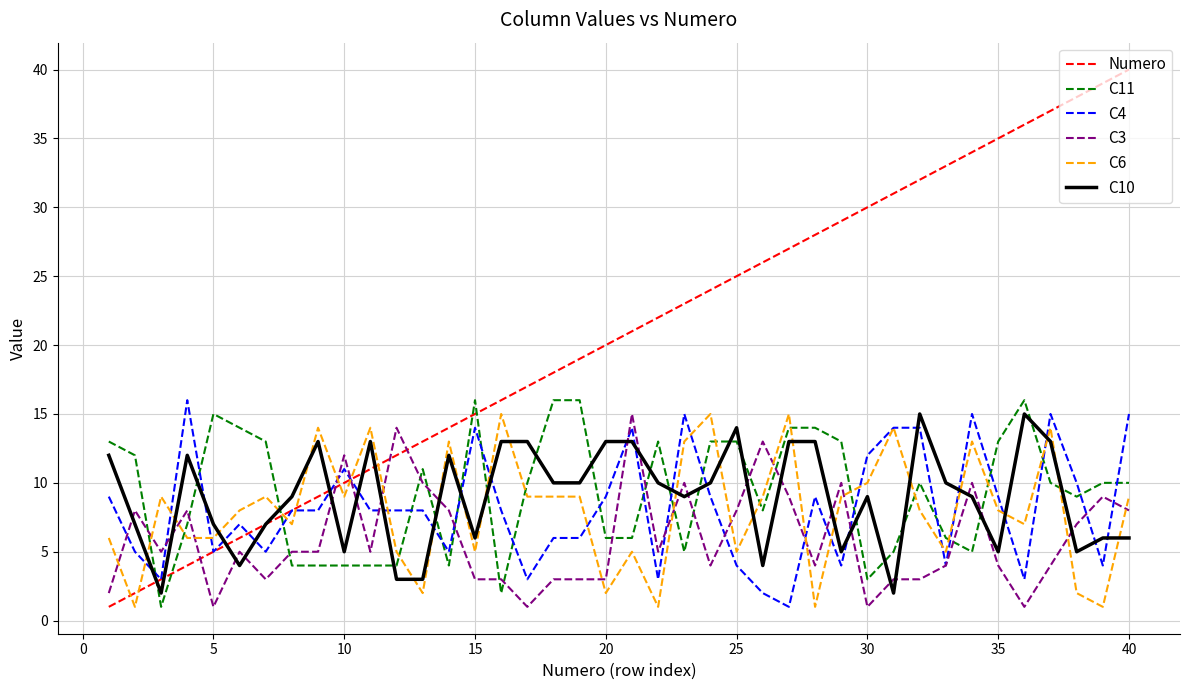

Which series has the largest total across all categories?

Numero